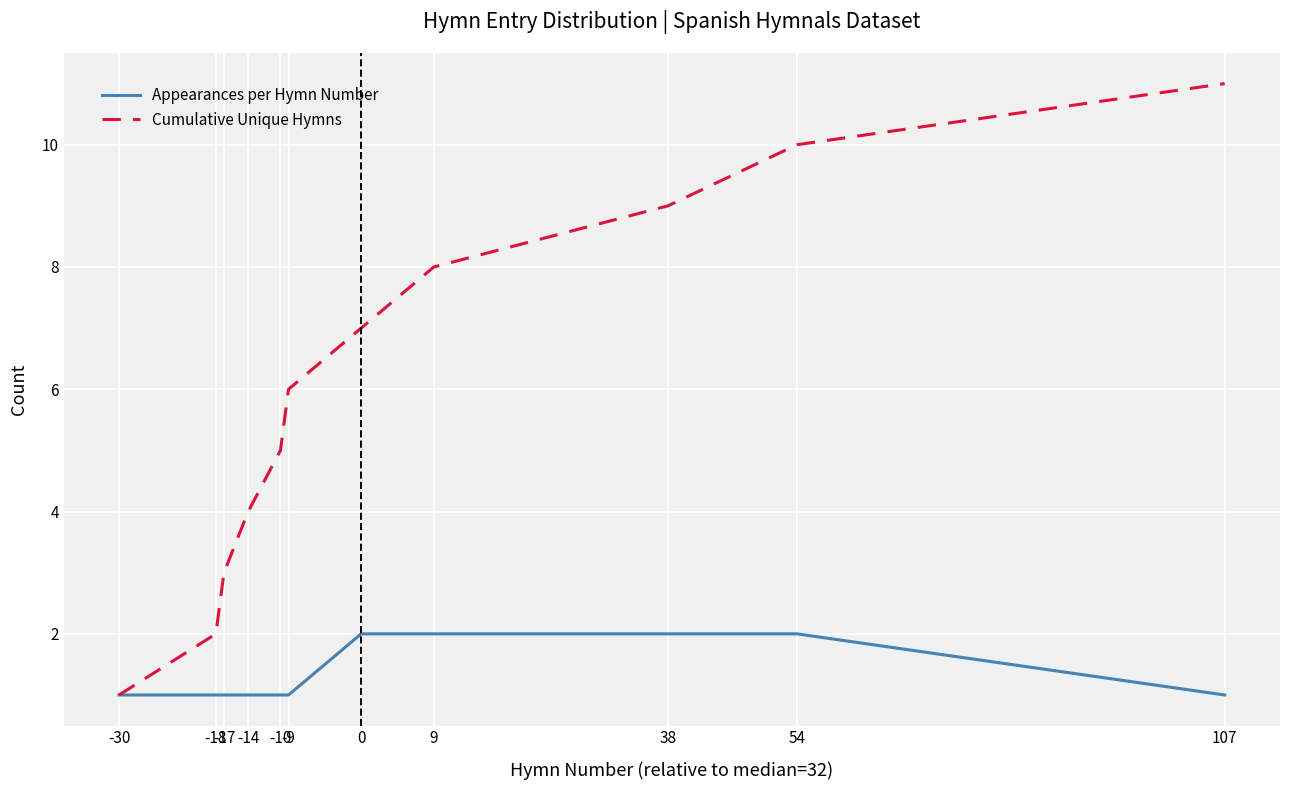

How many categories are shown in the chart?

11